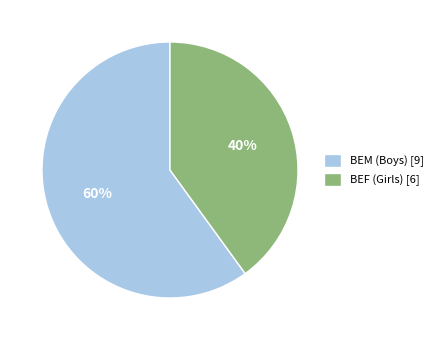

Approximately how many times larger is the value at BEM (Boys) [9] compared to BEF (Girls) [6]?

1.5